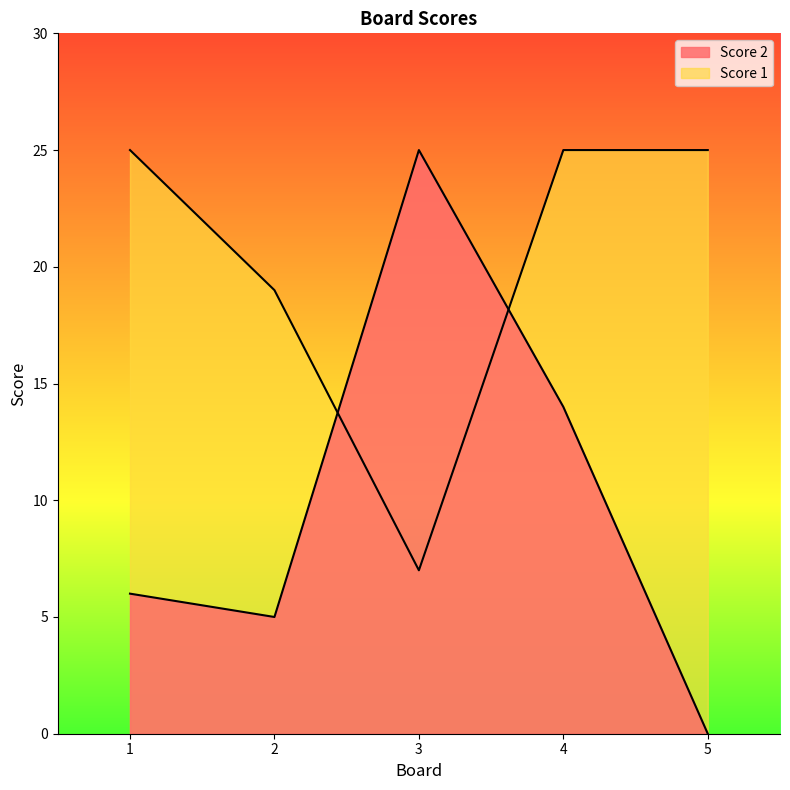

Reading left to right, extract all data points from this chart.

Score 2: 1=6	2=5	3=25	4=14	5=0
Score 1: 1=25	2=19	3=7	4=25	5=25